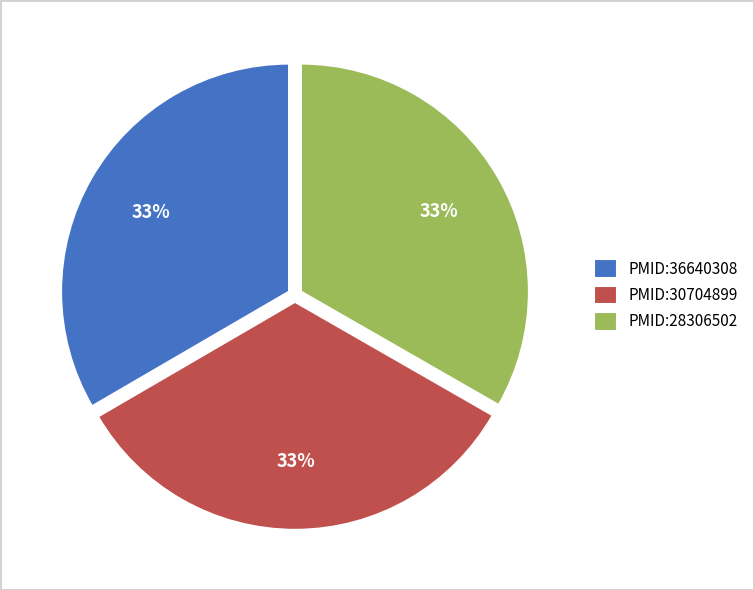

What is the ratio of the value at PMID:36640308 to the value at PMID:28306502?

1.0